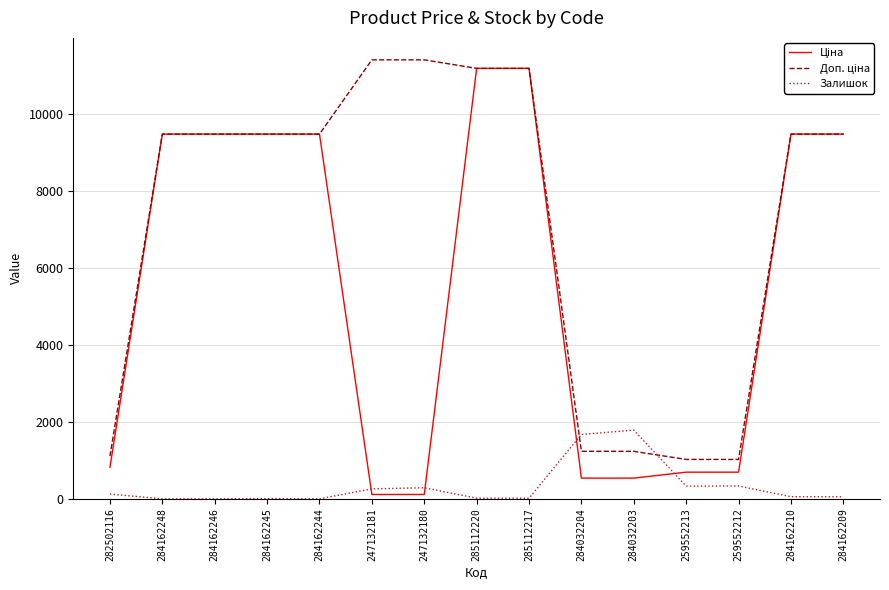

The value of Залишок at 247132181 is 260.0. True or false?

True